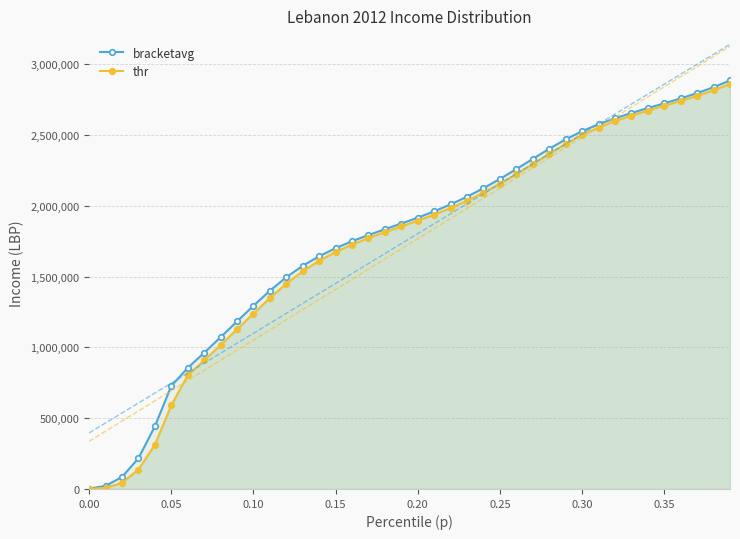

True or false: thr and bracketavg cross at least once.

False